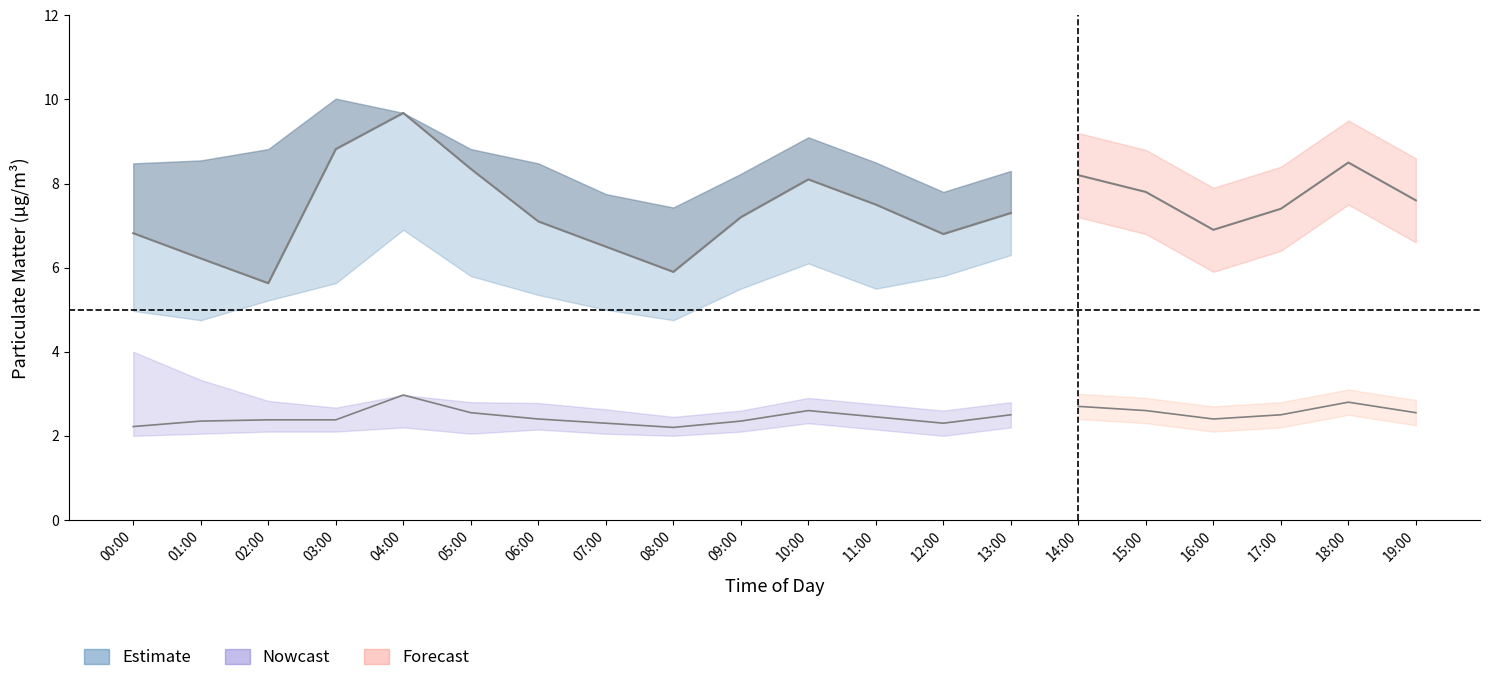

In P1, how many points are lower than both neighbors (excluding endpoints)?

3